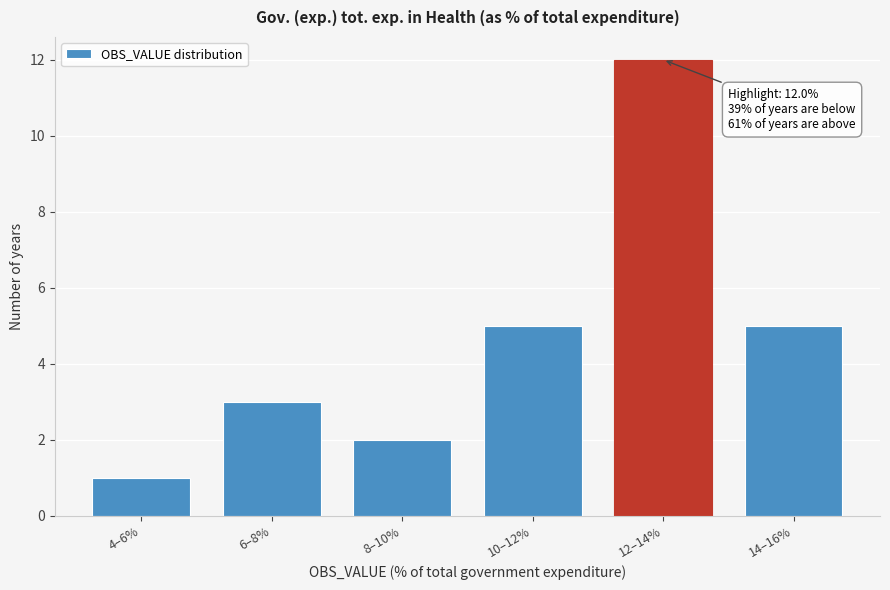

Reading left to right, transcribe all the data shown in this chart.

4–6%=1	6–8%=3	8–10%=2	10–12%=5	12–14%=12	14–16%=5